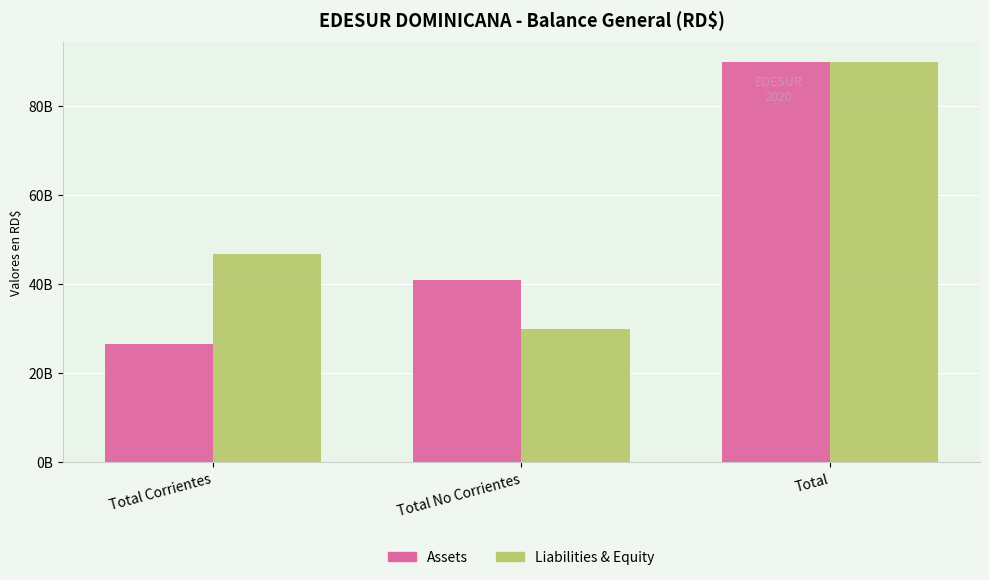

What are all the series names shown in the legend?

Assets, Liabilities & Equity